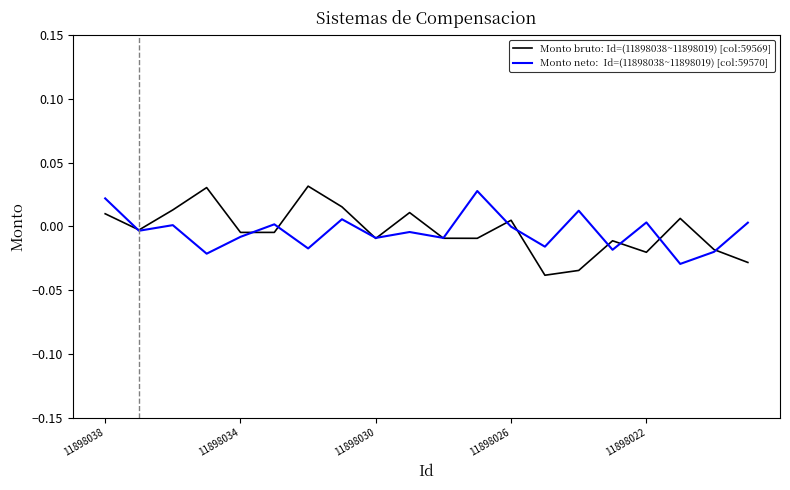

How many lines are shown in the chart?

2